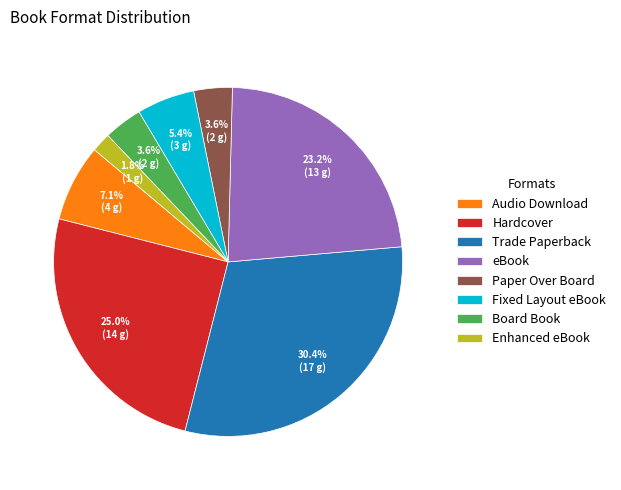

What is the smallest slice in the pie chart?

Enhanced eBook